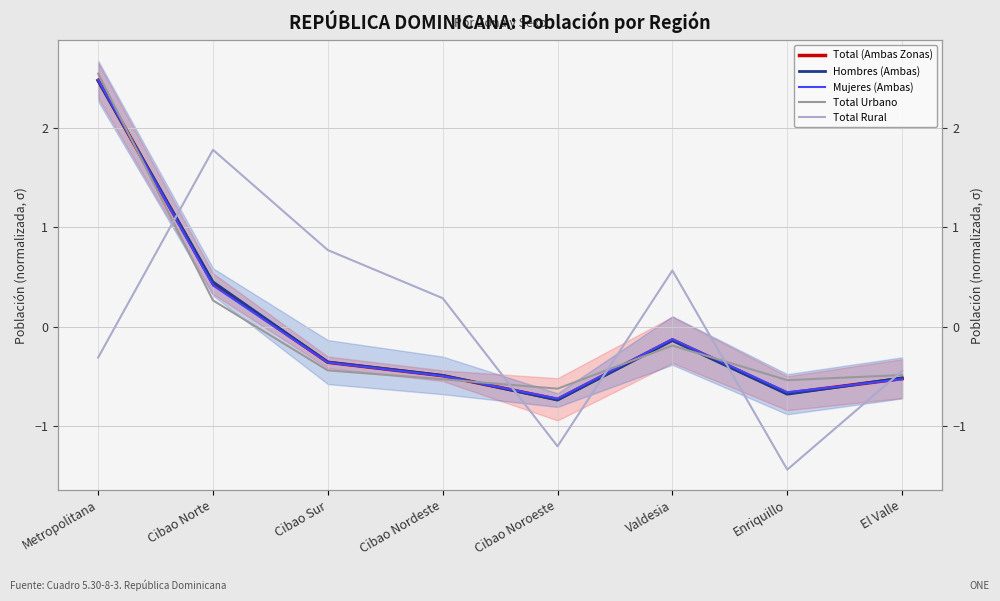

What is the label of the 2nd point from the right?

Enriquillo